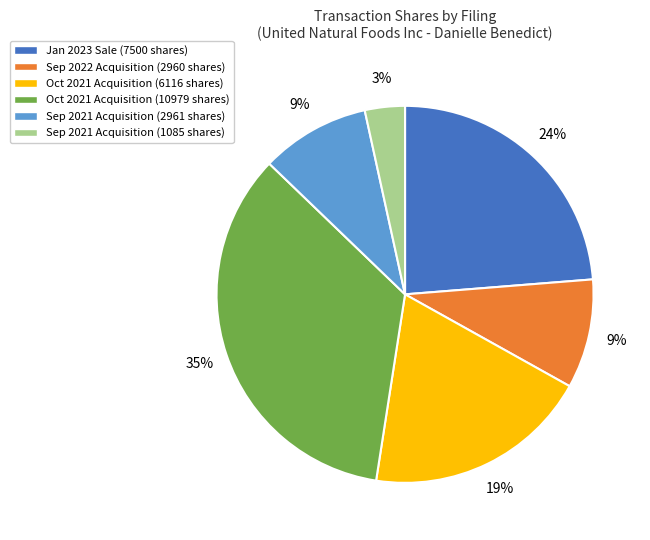

The Sep 2022 Acquisition (2960 shares) slice represents 2% of the pie. True or false?

False